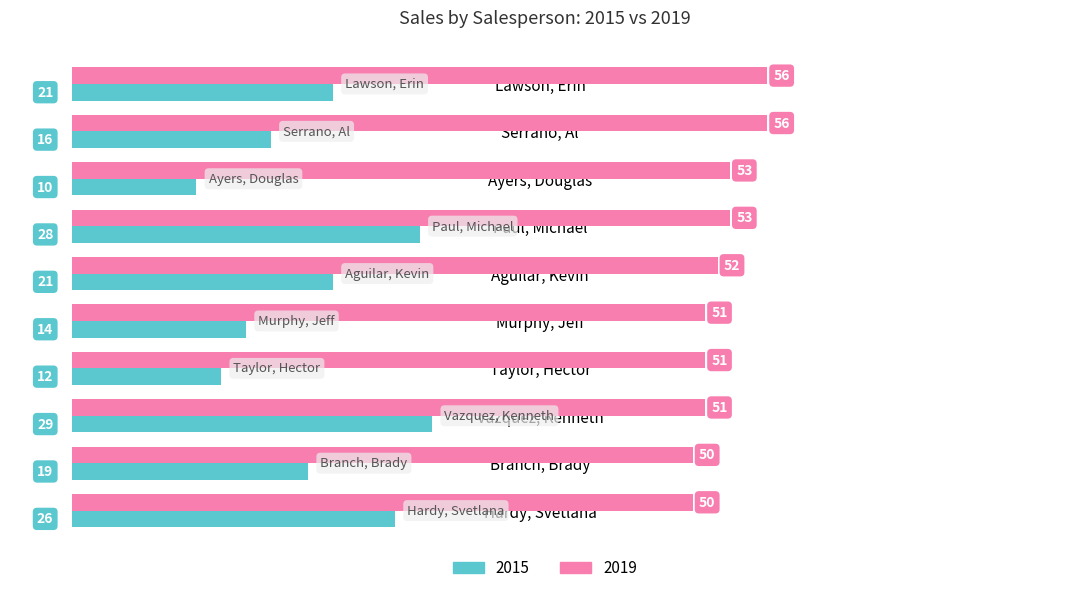

The 2019 series shows 53 at Paul, Michael. True or false?

True